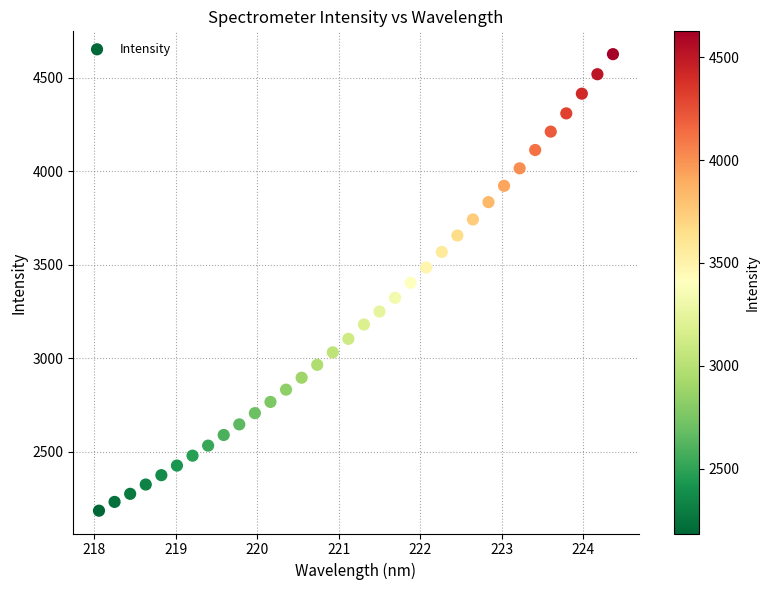

What is the range of Y values (max minus min)?

2440.0